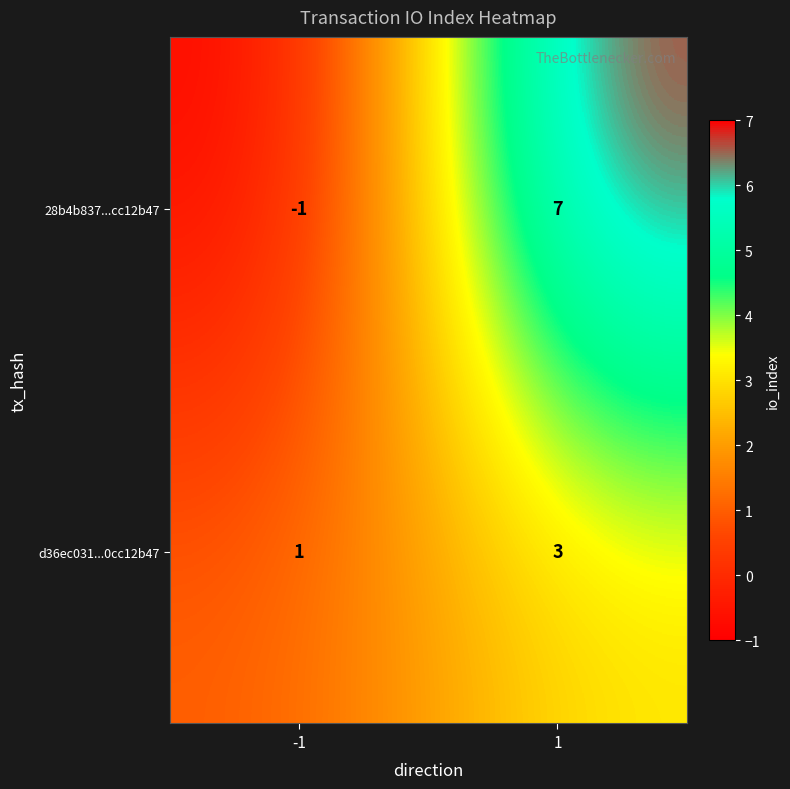

Reading right to left, transcribe all the data shown in this chart.

28b4b837...cc12b47: 1=7	-1=-1
d36ec031...0cc12b47: 1=3	-1=1